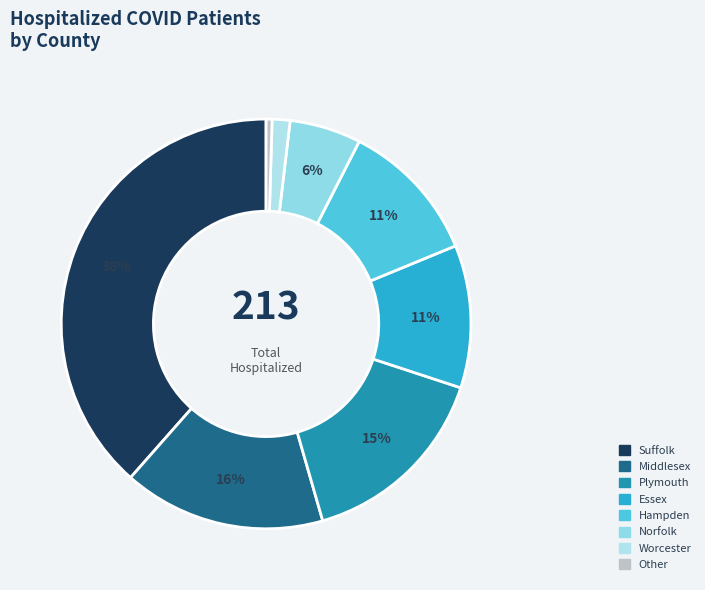

How many slices are in this pie chart?

8